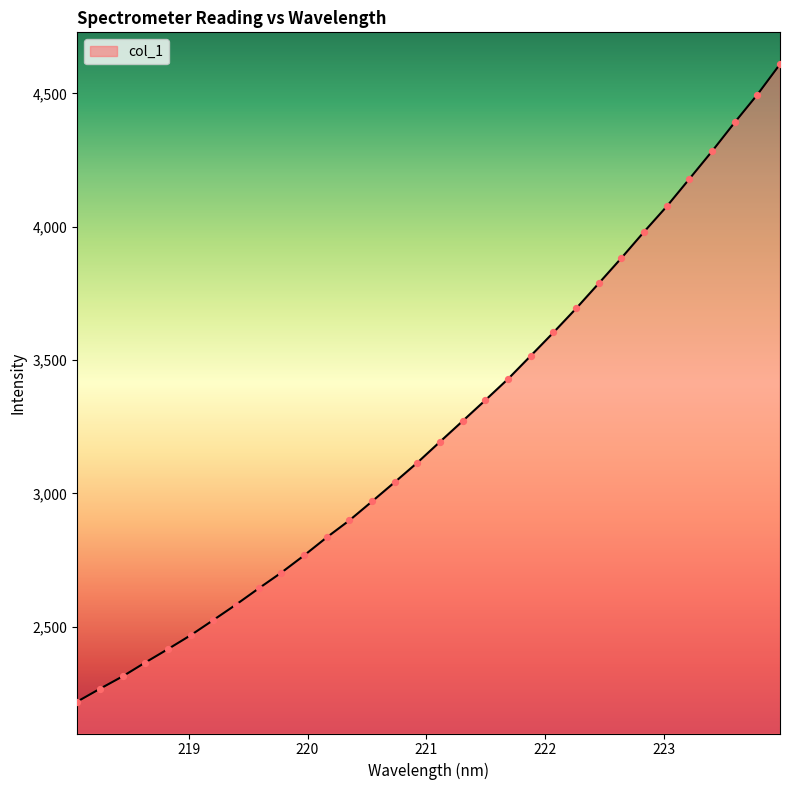

What is the maximum value shown in the chart?

4609.7